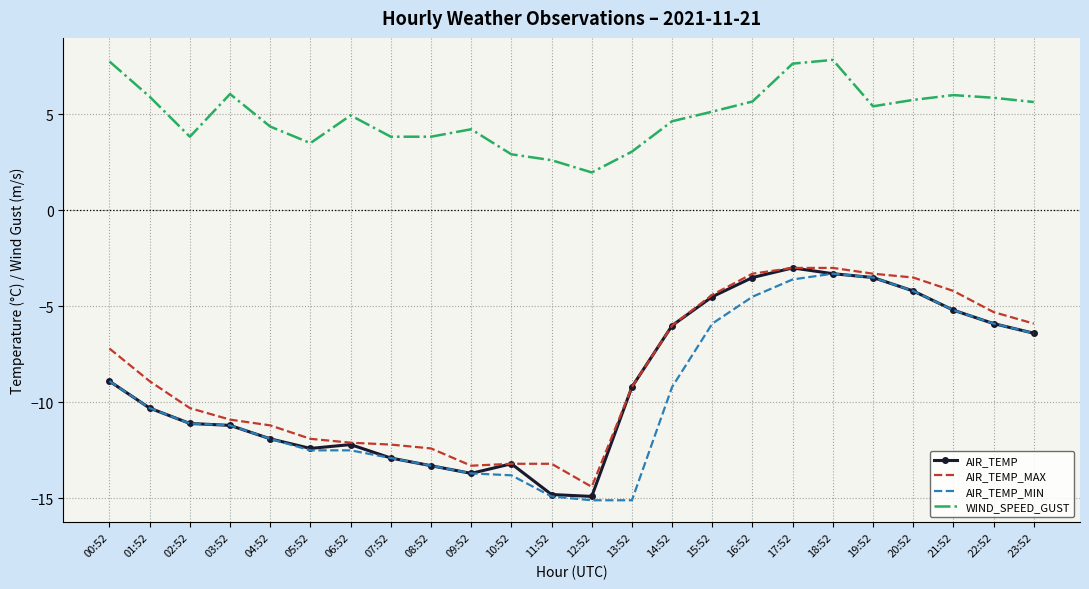

What position from the left is 22:52?

23